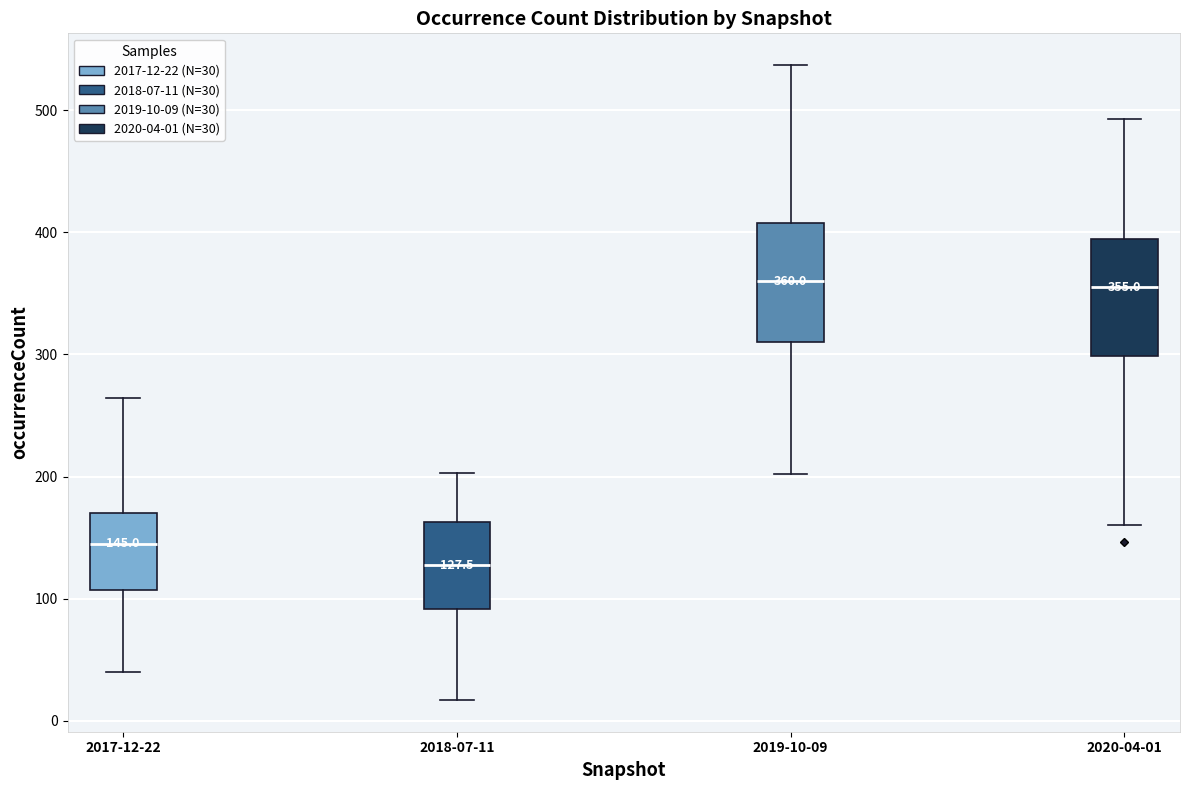

Which box has the lowest median line?

2018-07-11